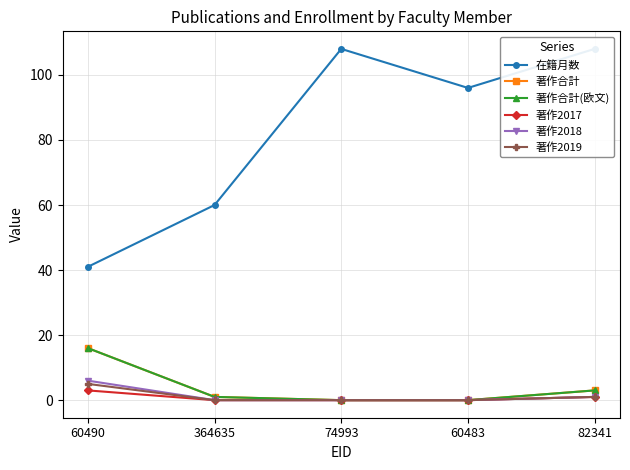

List the labels in order of 著作合計 value, smallest first.

74993, 60483, 364635, 82341, 60490